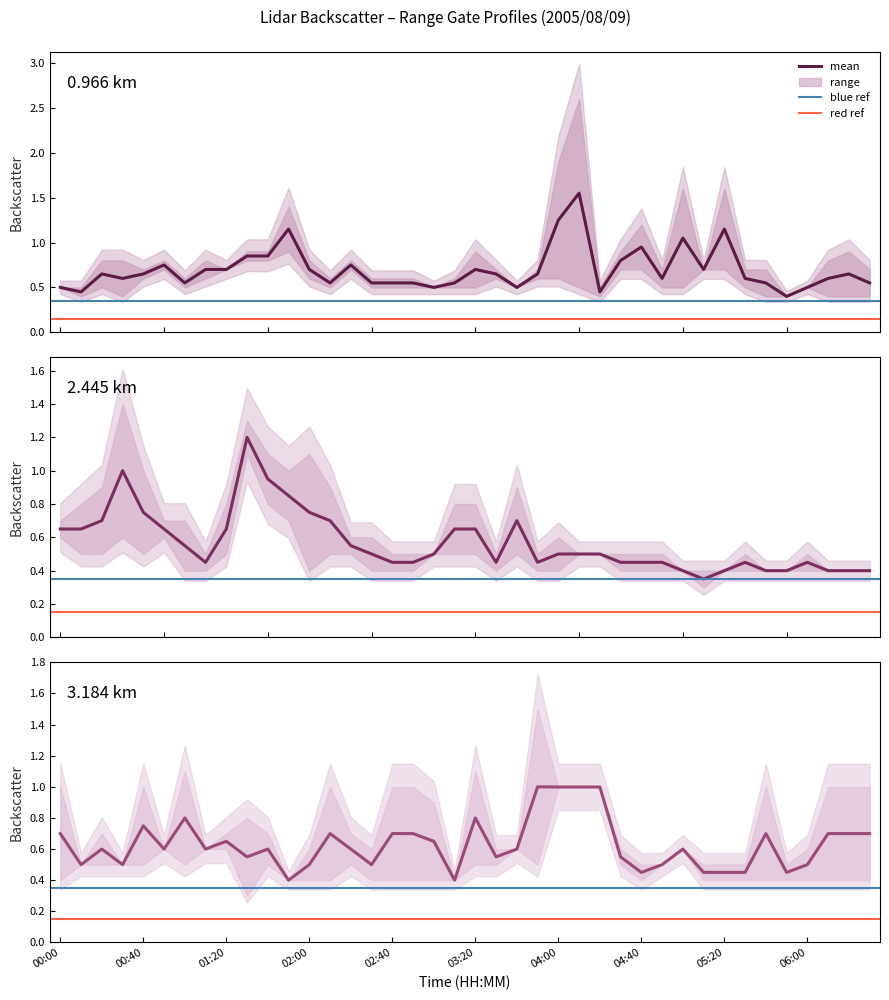

Is the value of red_ref at 00:00 greater than the value of blue_ref at 00:00?

No